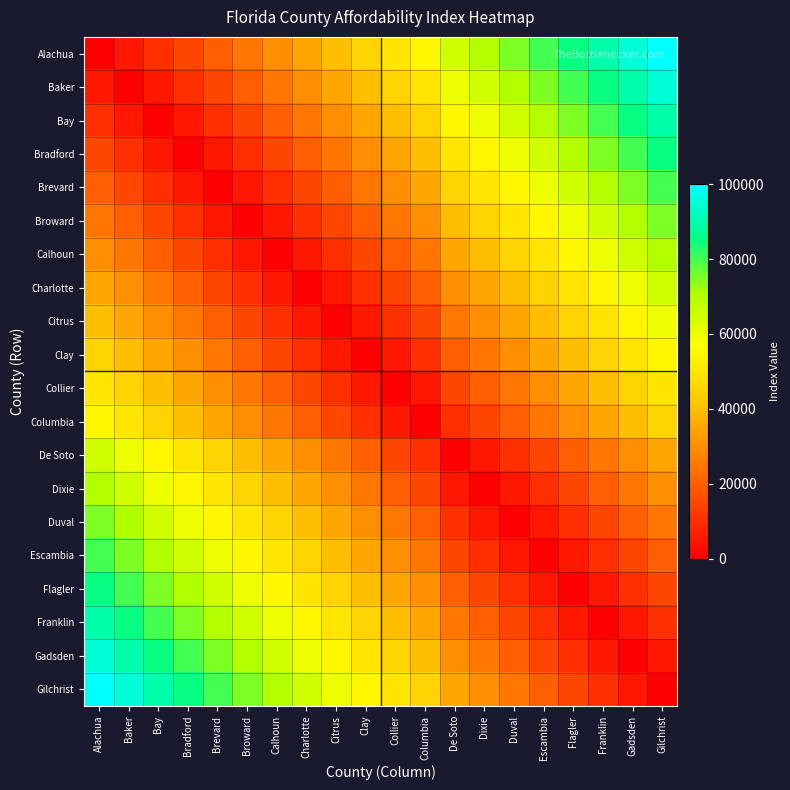

Which series has the largest total across all categories?

Gilchrist